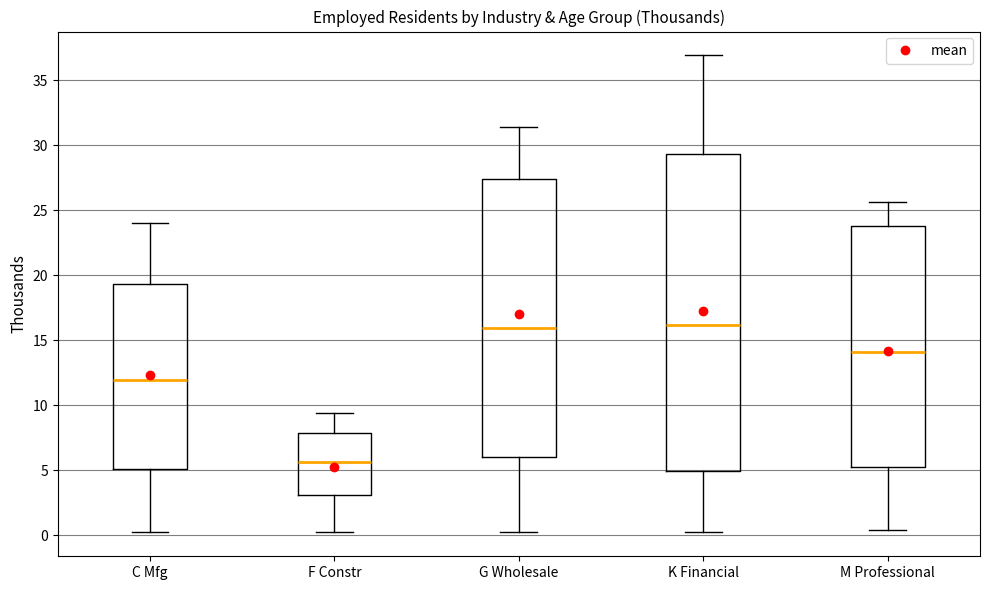

Comparing the boxes themselves (not the whiskers), which one is the tallest?

K Financial